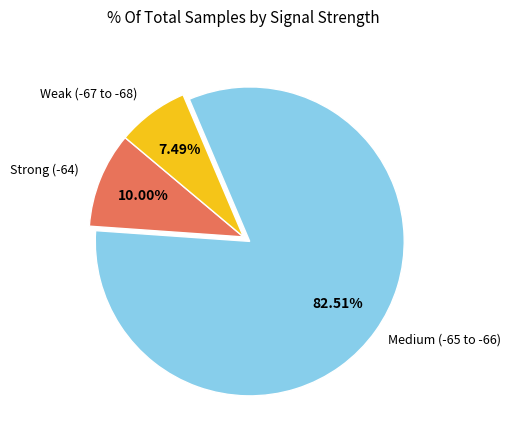

Is there any slice that represents more than half of the pie?

Yes